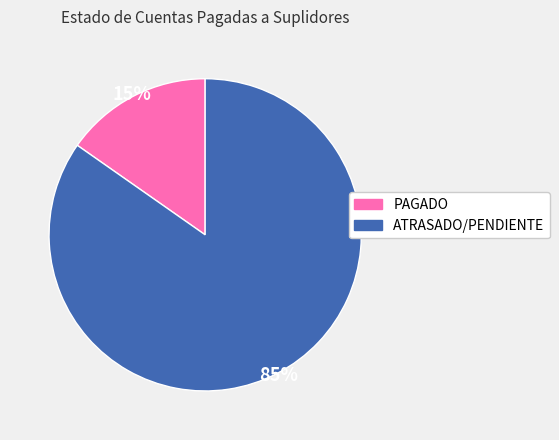

The ATRASADO/PENDIENTE slice represents 92% of the pie. True or false?

False